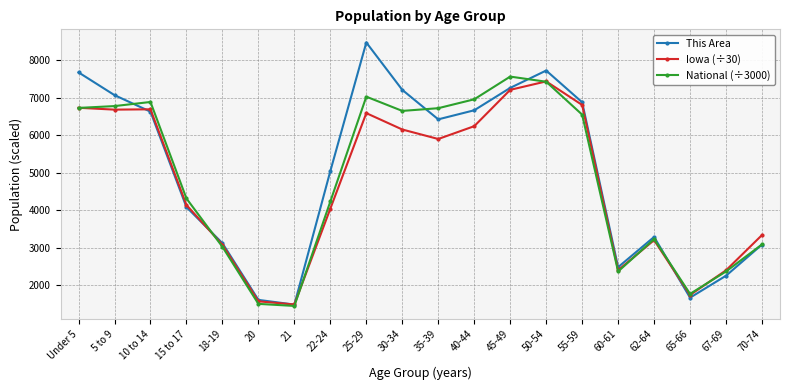

The value of Iowa (÷30) at 35-39 is 5904.9. True or false?

True